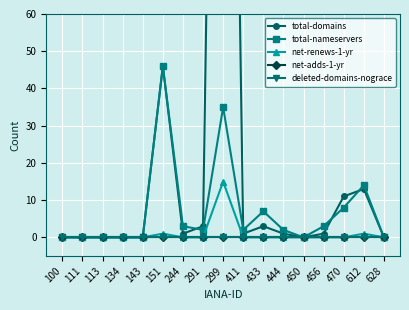

Which series changed the most between 134 and 456?

total-nameservers